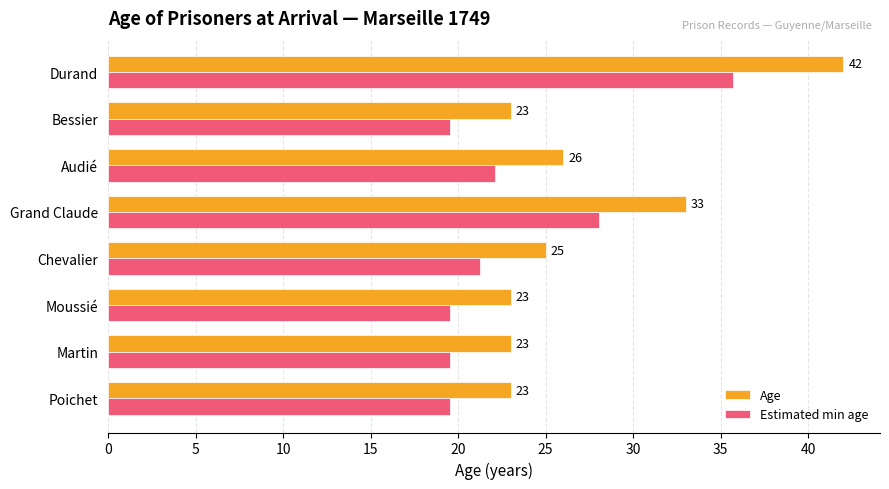

Which series has the largest range (max minus min)?

Age